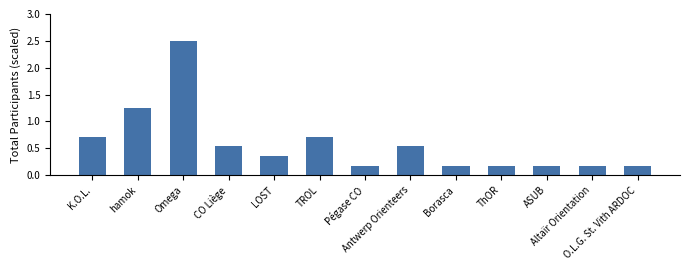

What is the sum of all values?

7.7